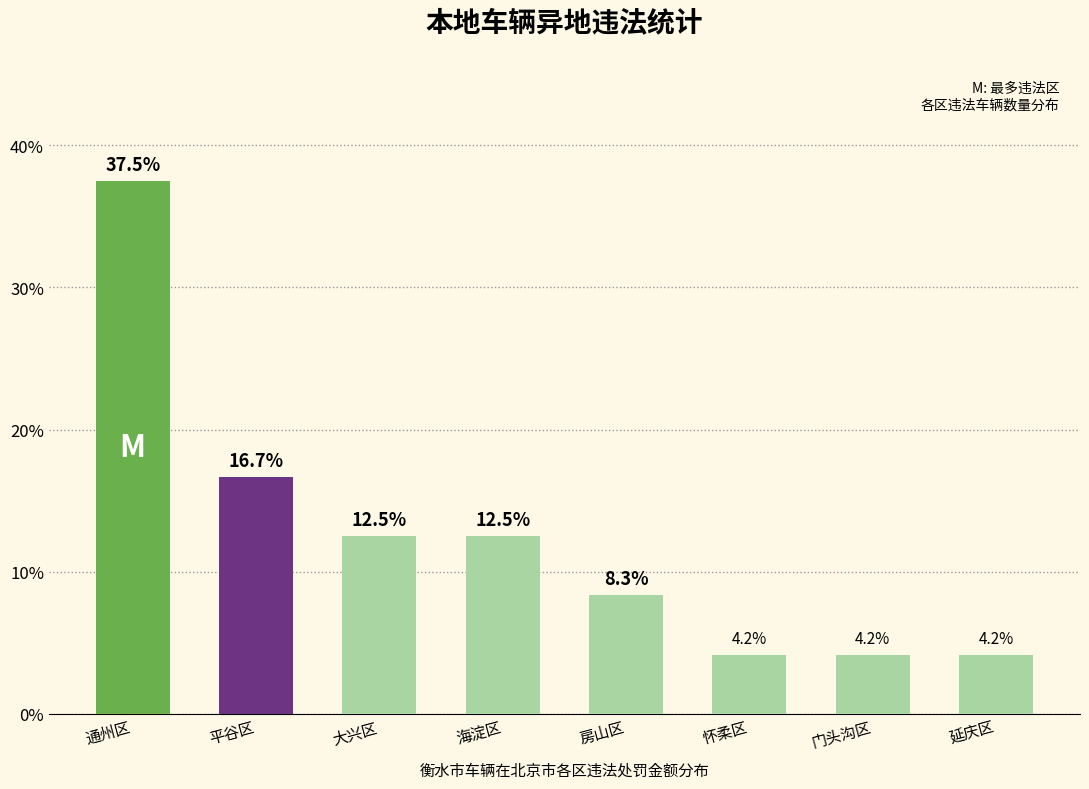

Reading left to right, extract all data points from this chart.

通州区=37.5	平谷区=16.7	大兴区=12.5	海淀区=12.5	房山区=8.3	怀柔区=4.2	门头沟区=4.2	延庆区=4.2